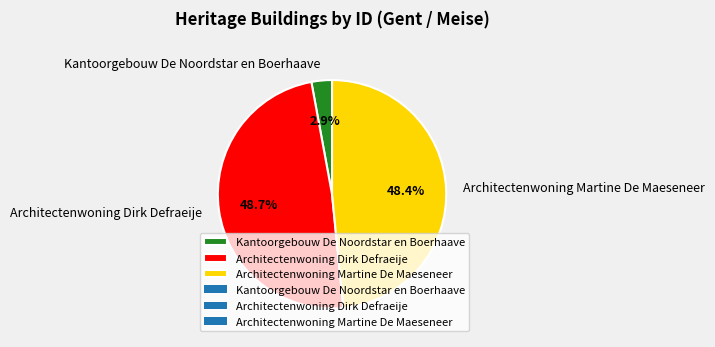

Does Architectenwoning Dirk Defraeije represent more than half of the total?

No